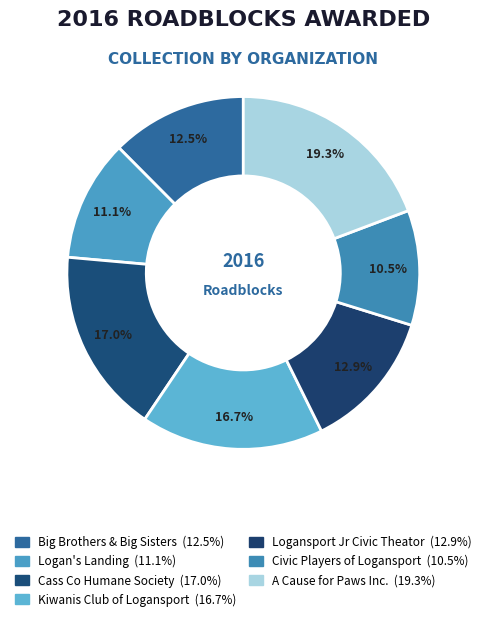

Count the number of slices in the pie.

7